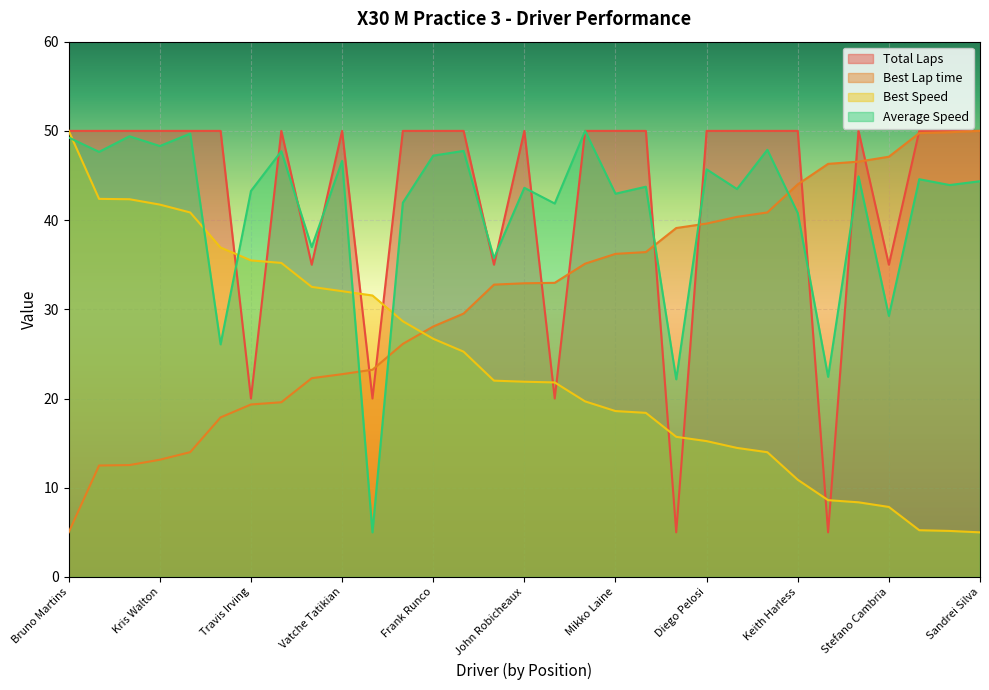

What is the difference between the maximum and minimum values in the Total Laps series?

45.0